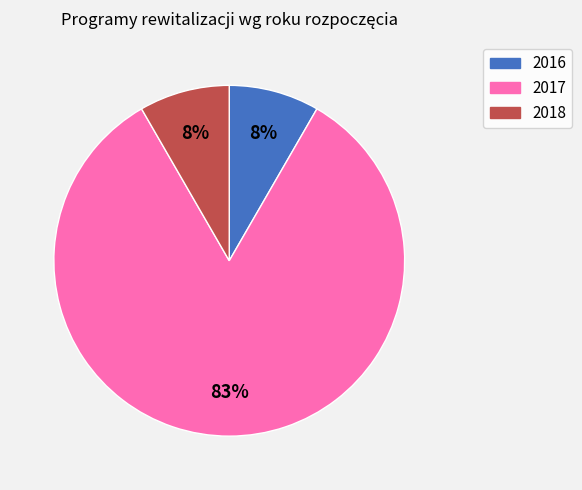

What percentage is the 2018 slice, to the nearest percent?

8%